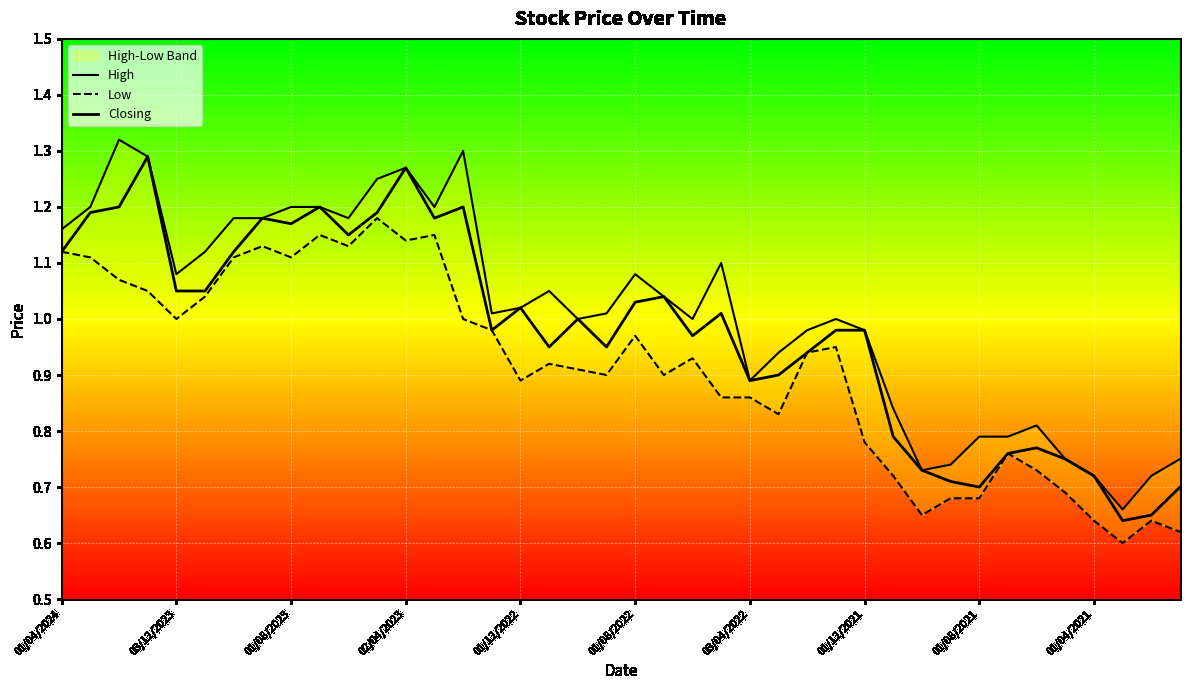

What is the minimum value for Closing?

0.6